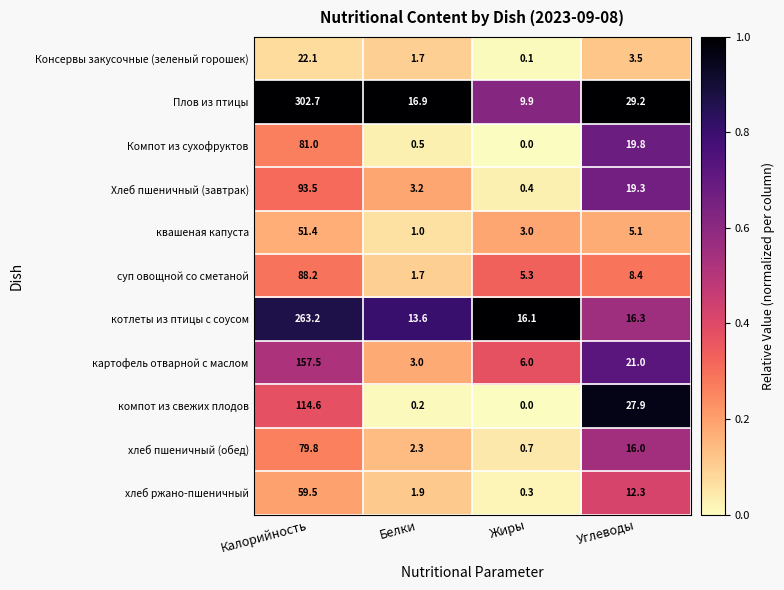

Which series has the widest spread of values?

Плов из птицы